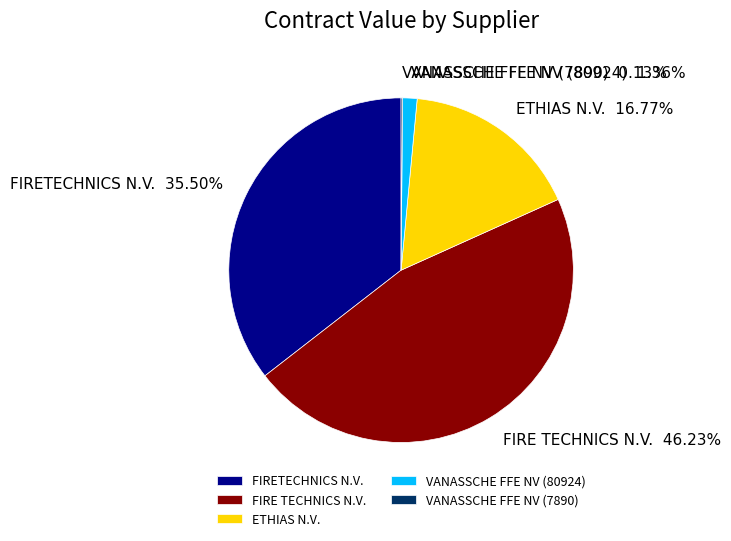

Is there a majority slice in this chart?

No